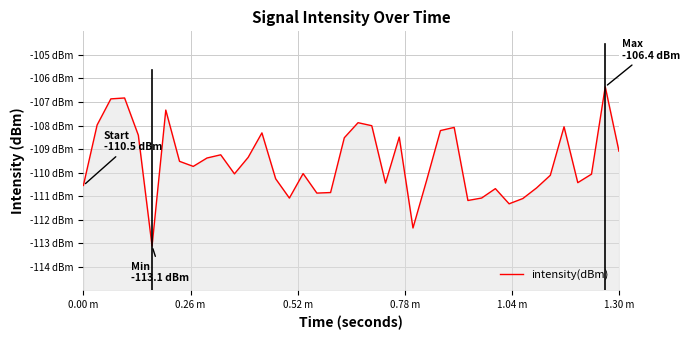

The value at 37 is -55.2. True or false?

False